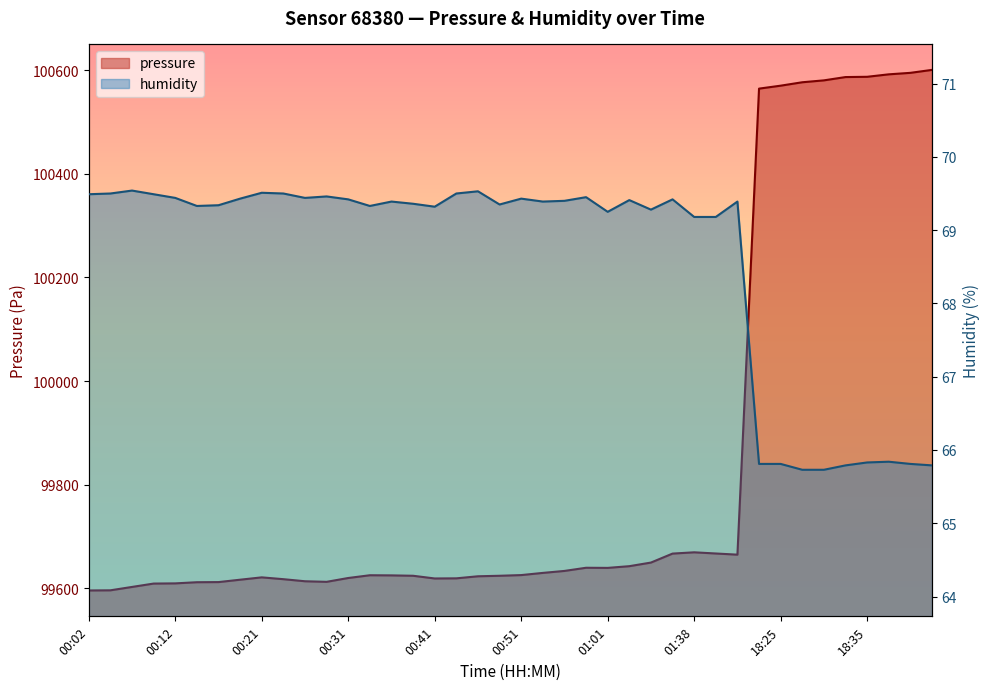

In humidity, how many points are lower than both neighbors (excluding endpoints)?

8